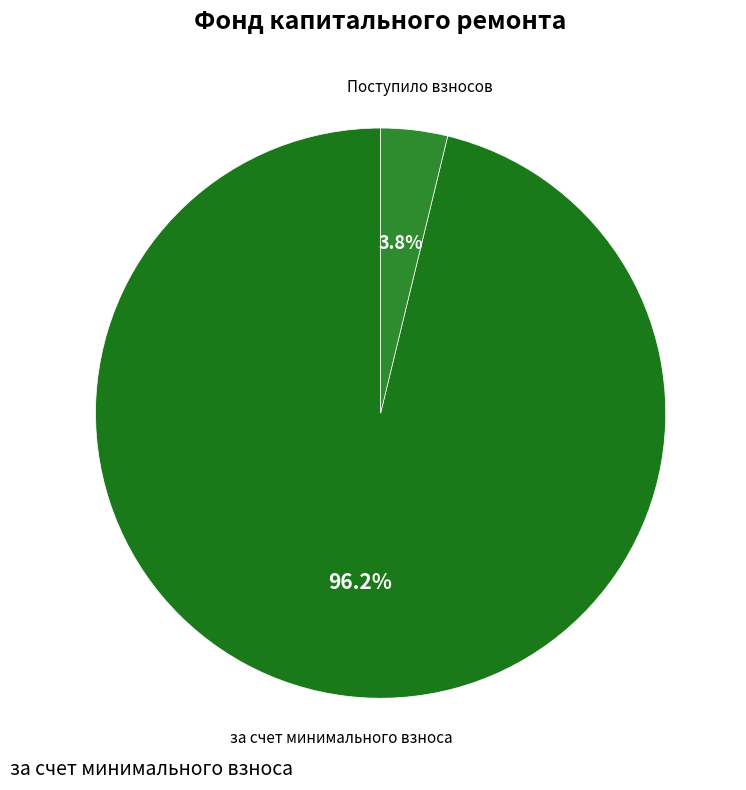

How many slices are in this pie chart?

2